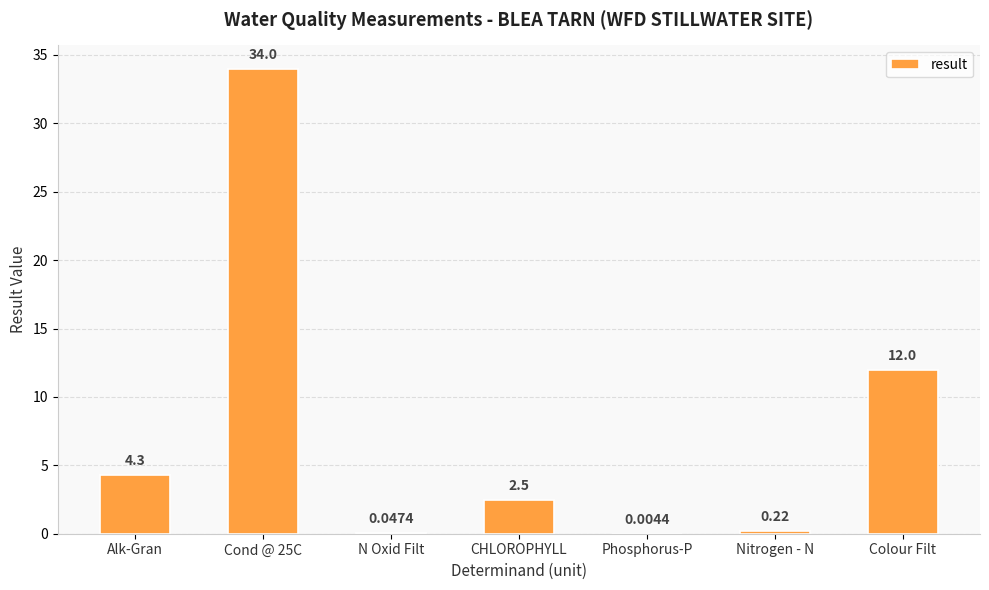

Which label corresponds to the largest value in the chart?

Cond @ 25C